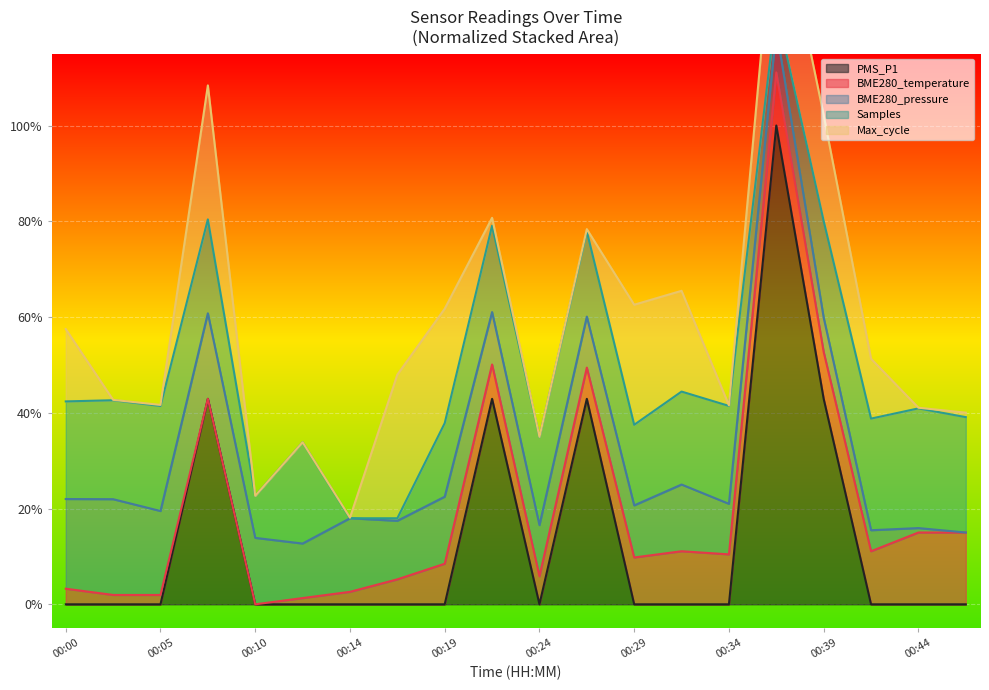

What is the change in value from 00:22 to 00:34?

-0.4